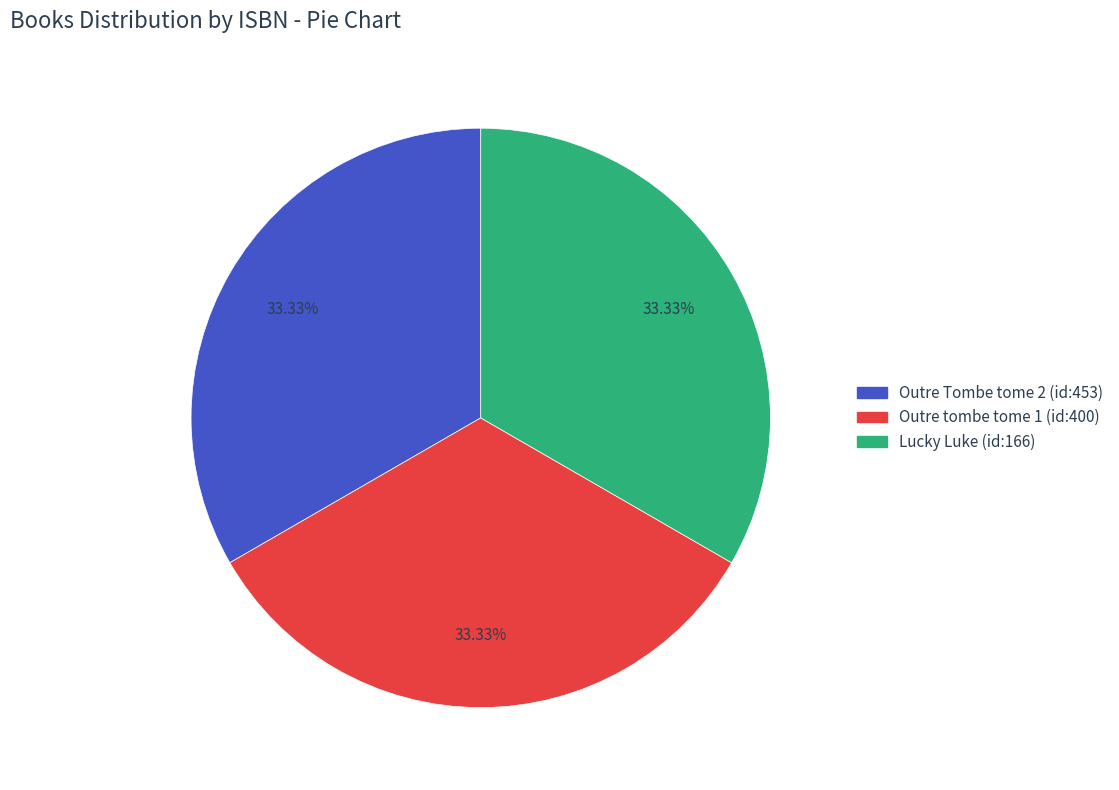

Combined, do Outre Tombe tome 2 (id:453) and Outre tombe tome 1 (id:400) account for over 50%?

Yes